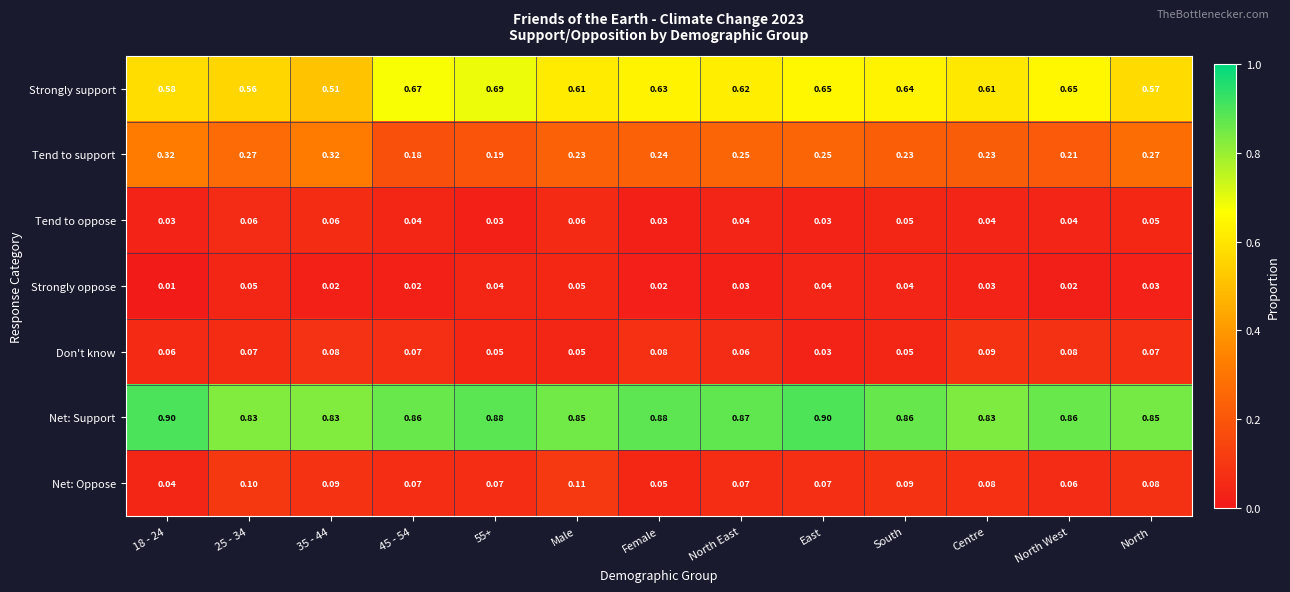

List the series in order of their peak value, lowest first.

Strongly oppose, Tend to oppose, Don't know, Net: Oppose, Tend to support, Strongly support, Net: Support